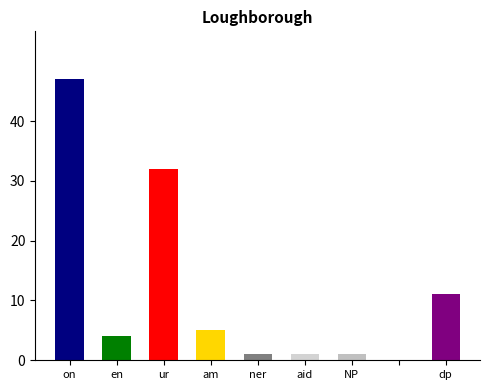

What is the value of the 2nd bar from the left?

4